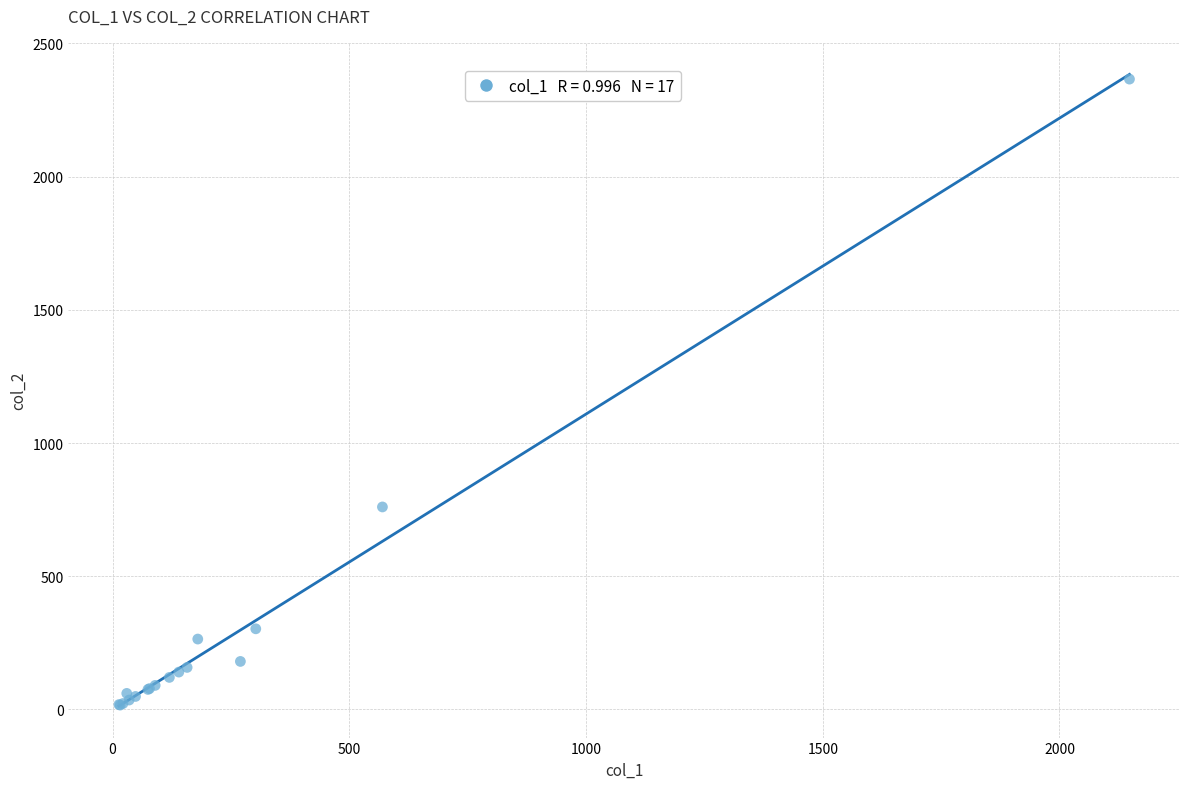

What Y value in the scatter plot is closest to 1191?

760.0